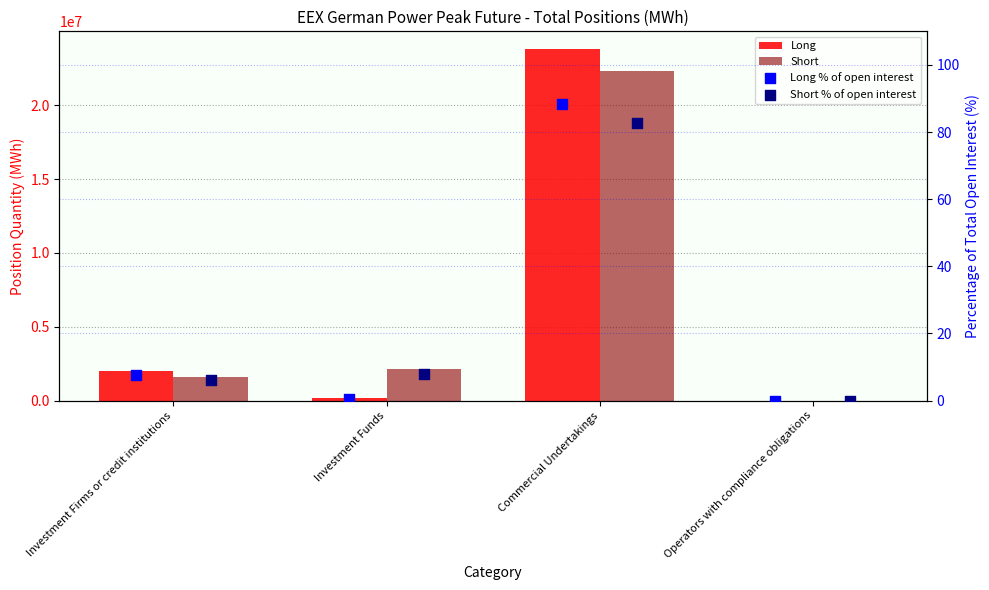

Which series has the largest total across all categories?

Short